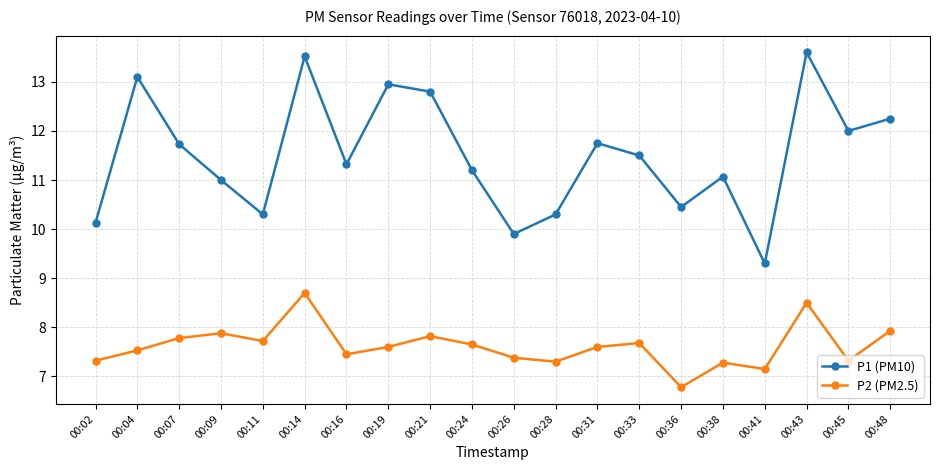

The P1 (PM10) series shows 4.5 at 00:45. True or false?

False